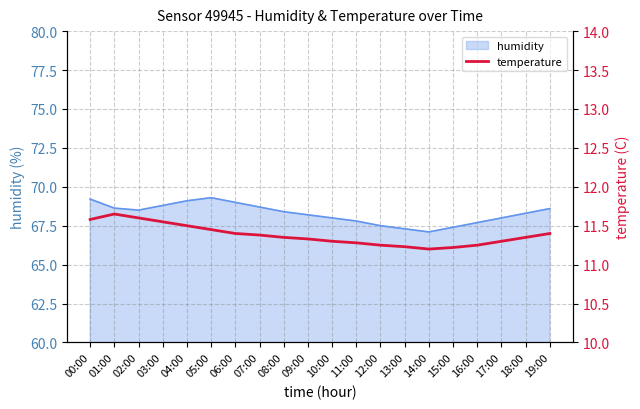

What is the label of the 9th point from the right?

11:00